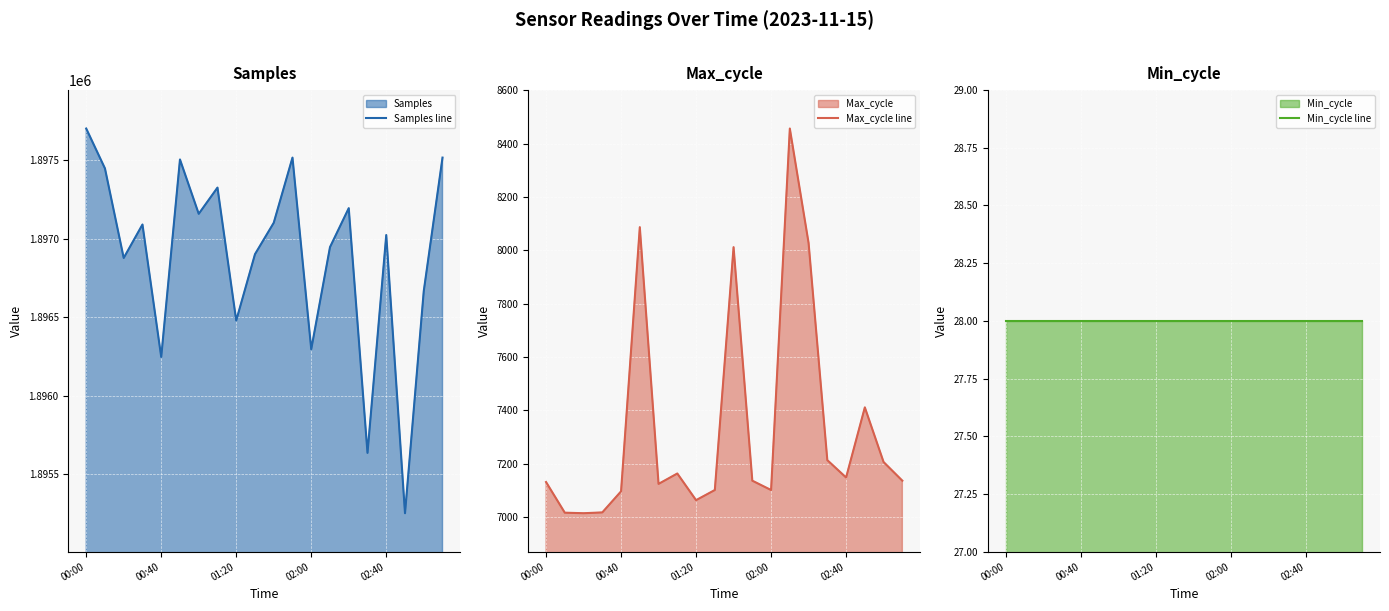

Which has a higher value, 15 or 9?

9